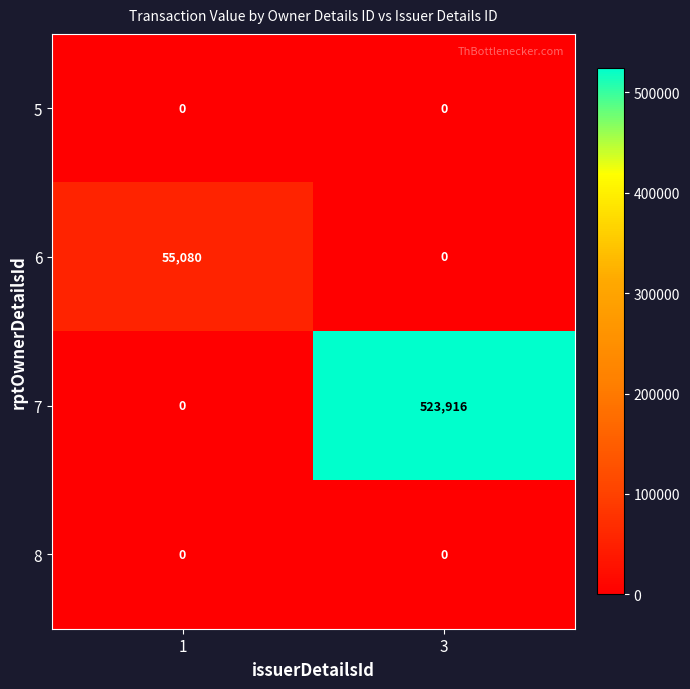

The value of 6 at 3 is 0. True or false?

True